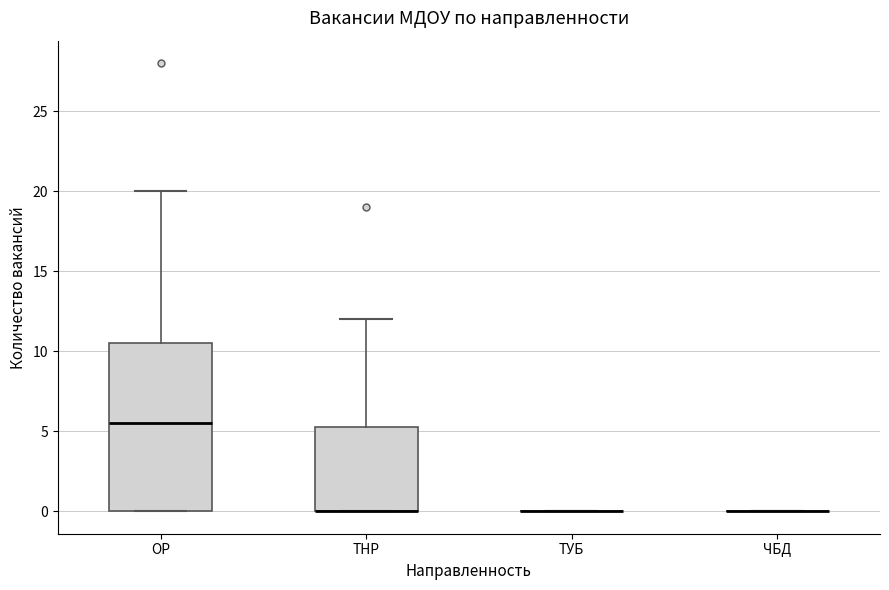

Reading left to right, transcribe this box plot: for each box, give where its median line is, the range the box spans, and where its two whiskers end, as read against the y-axis. The values are not printed on the chart, so give them approximately, as read against the axis.

ОР: median 5.5, box 0.0 to 10.5, whiskers 0.0 to 20.0
ТНР: median 0.0 (drawn on the box's lower edge), box 0.0 to 5.5, whiskers 0.0 to 12.0
ТУБ: box collapsed to a line at 0.0, whiskers 0.0 to 0.0
ЧБД: box collapsed to a line at 0.0, whiskers 0.0 to 0.0